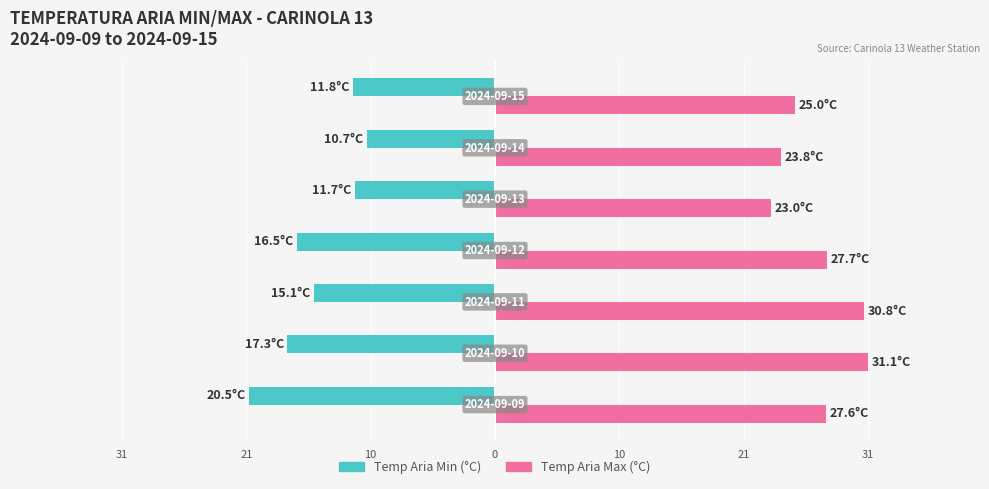

What are all the series names shown in the legend?

Temp Aria Min (°C), Temp Aria Max (°C)